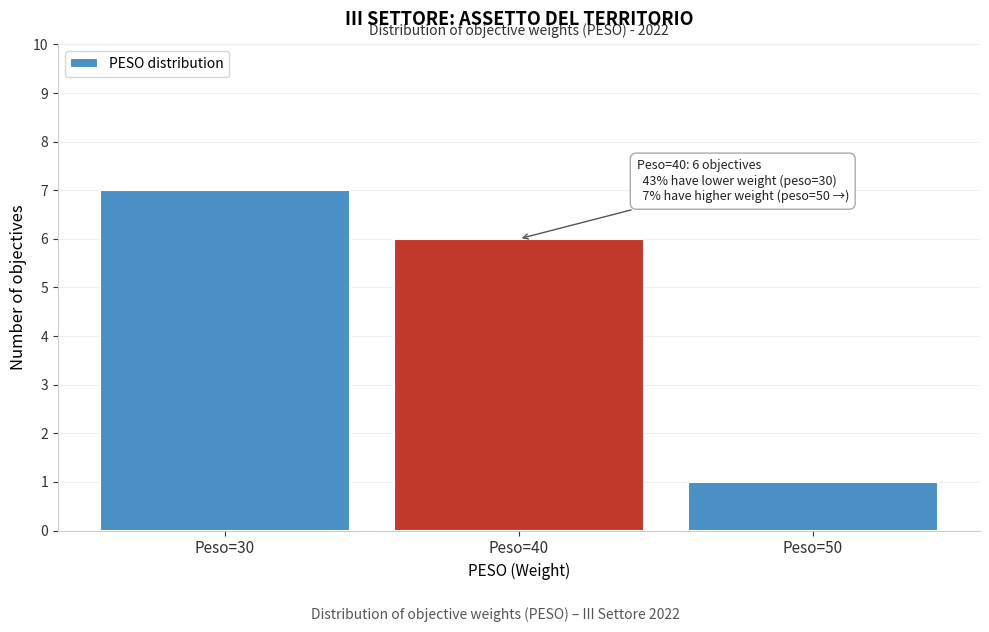

Over which range of the x-axis is the bar tallest?

25 to 35